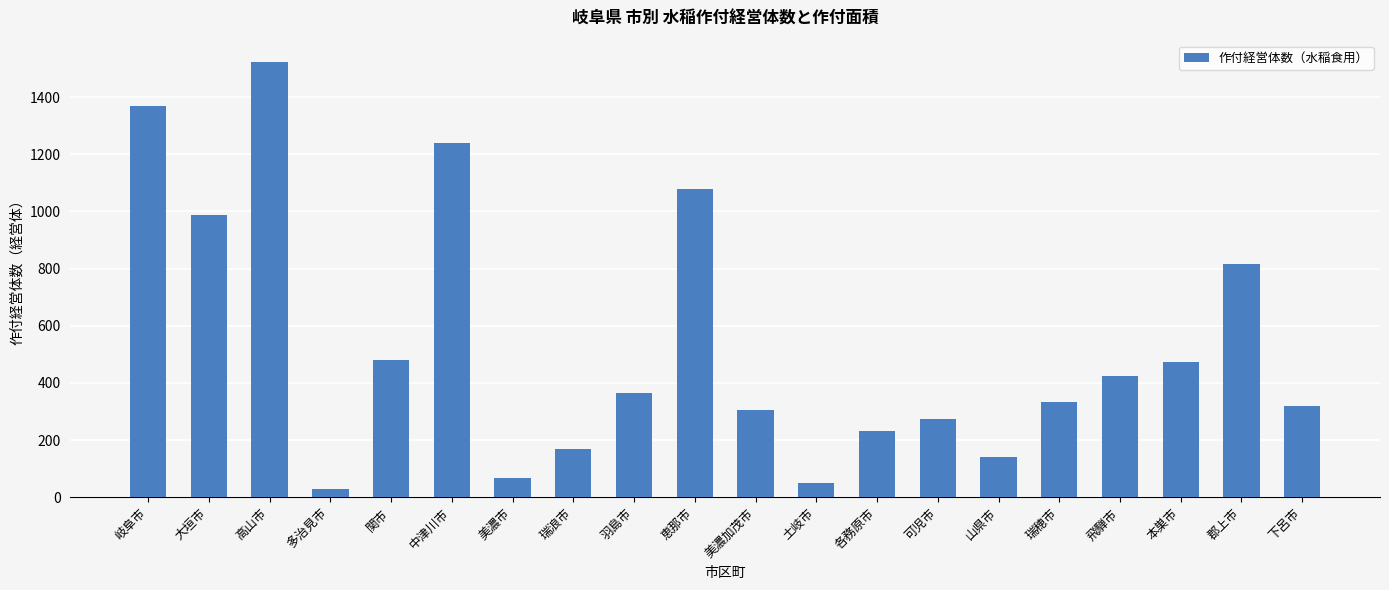

Which label corresponds to the largest value in the chart?

高山市